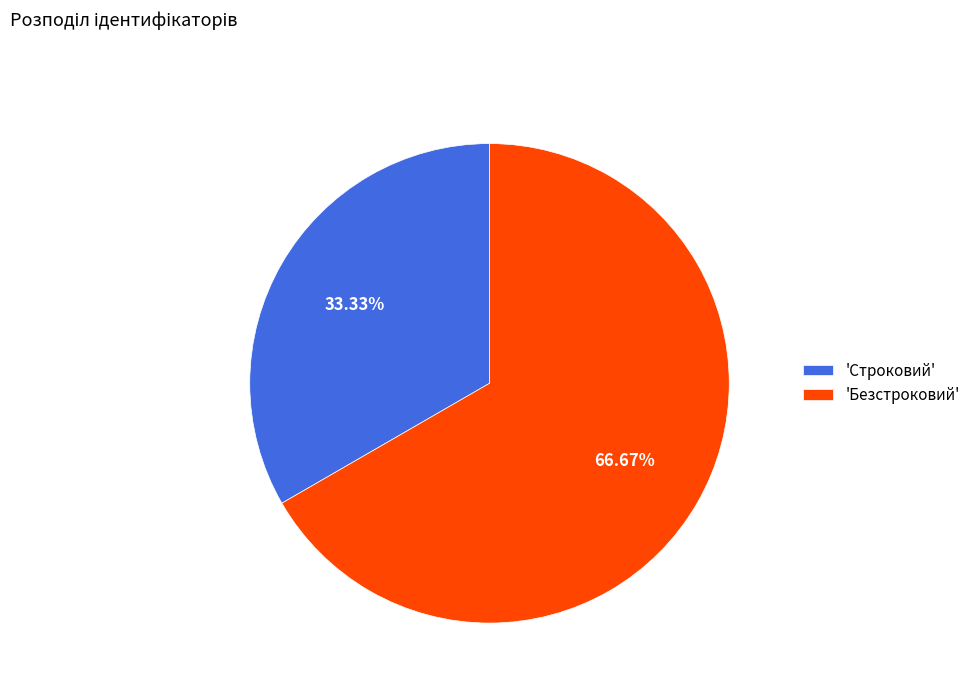

What is the largest slice in the pie chart?

'Безстроковий'